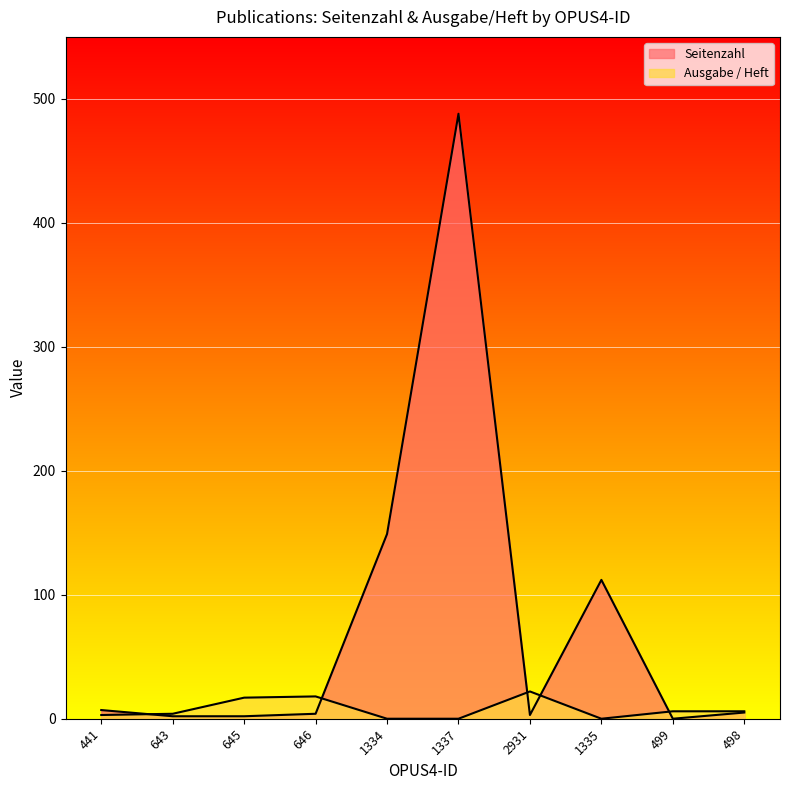

Does the chart display data point markers on the line(s)?

No